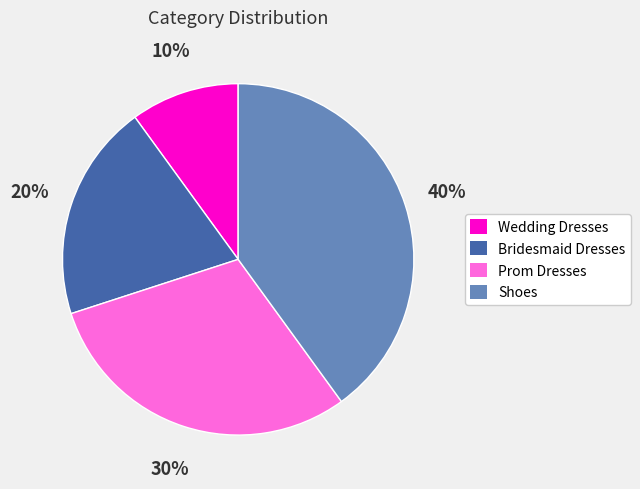

Approximately how many times larger is the value at Prom Dresses compared to Bridesmaid Dresses?

1.5